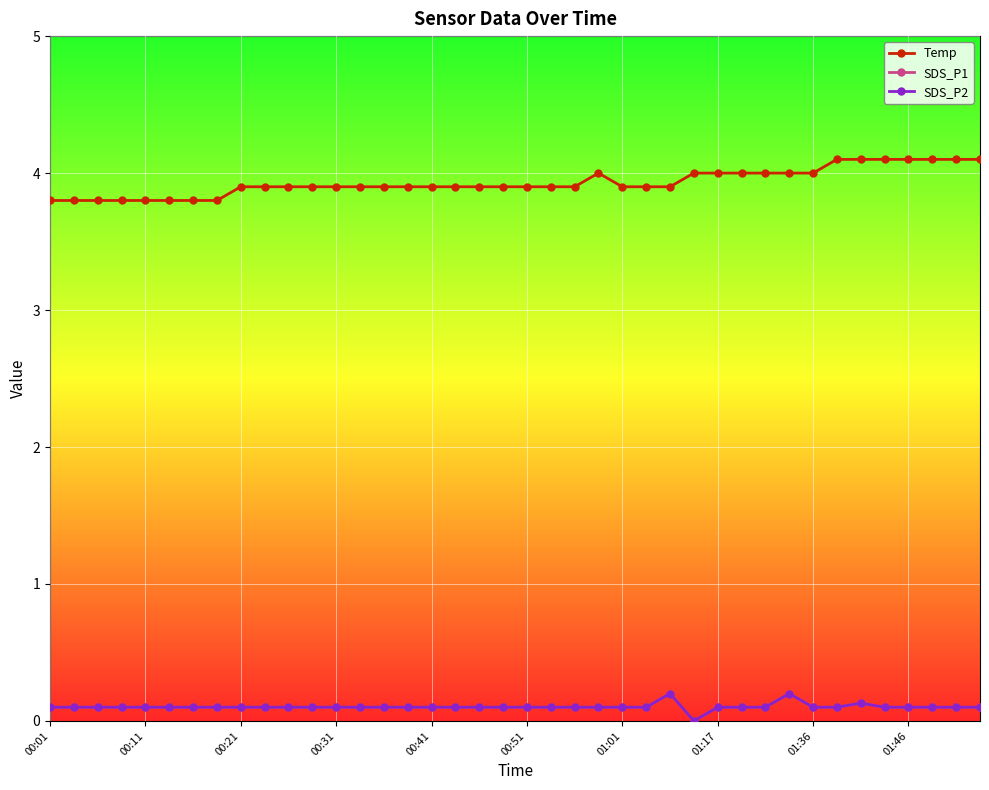

Does the chart have visible grid lines?

Yes